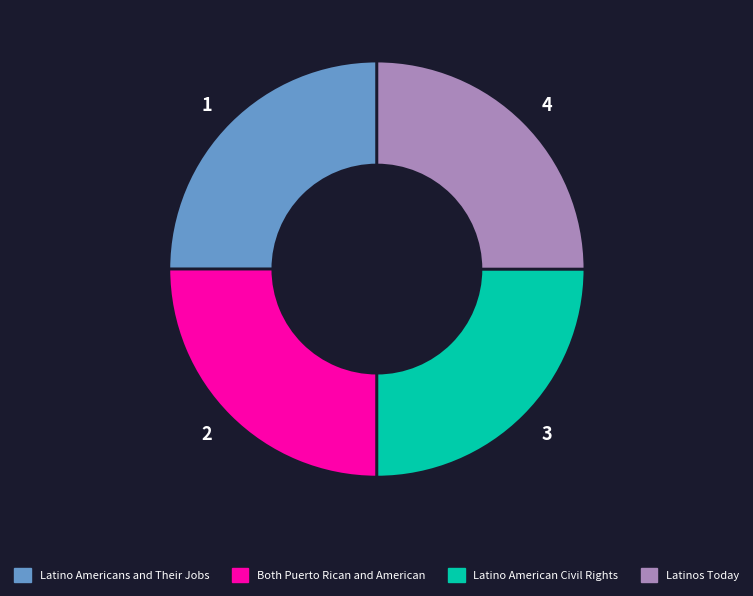

The Latinos Today slice represents 25% of the pie. True or false?

True